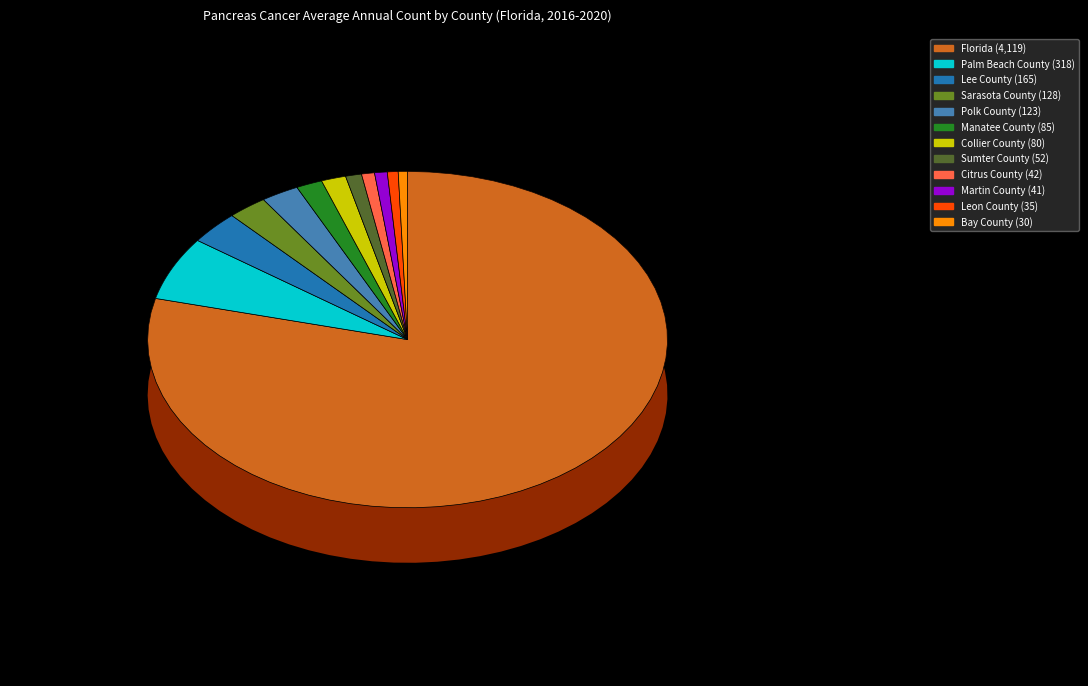

To the nearest percent, what is the combined percentage of Bay County and Leon County?

1%